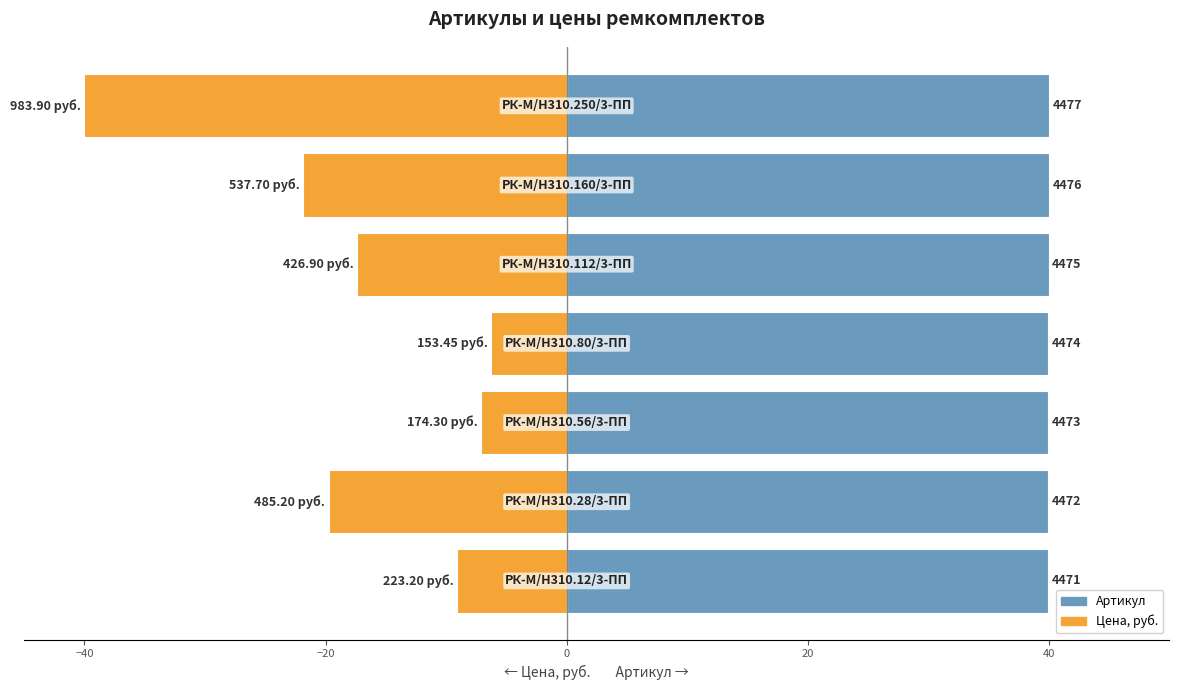

Which series has the widest spread of values?

Цена, руб.